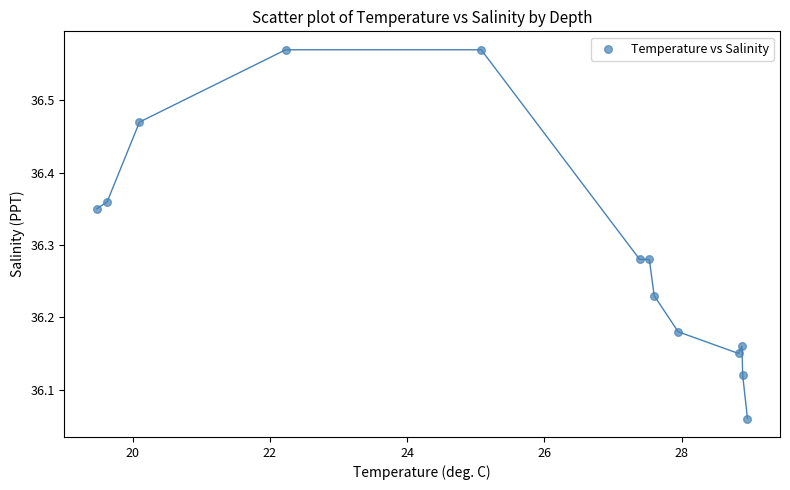

What is the range of Y values (max minus min)?

0.5